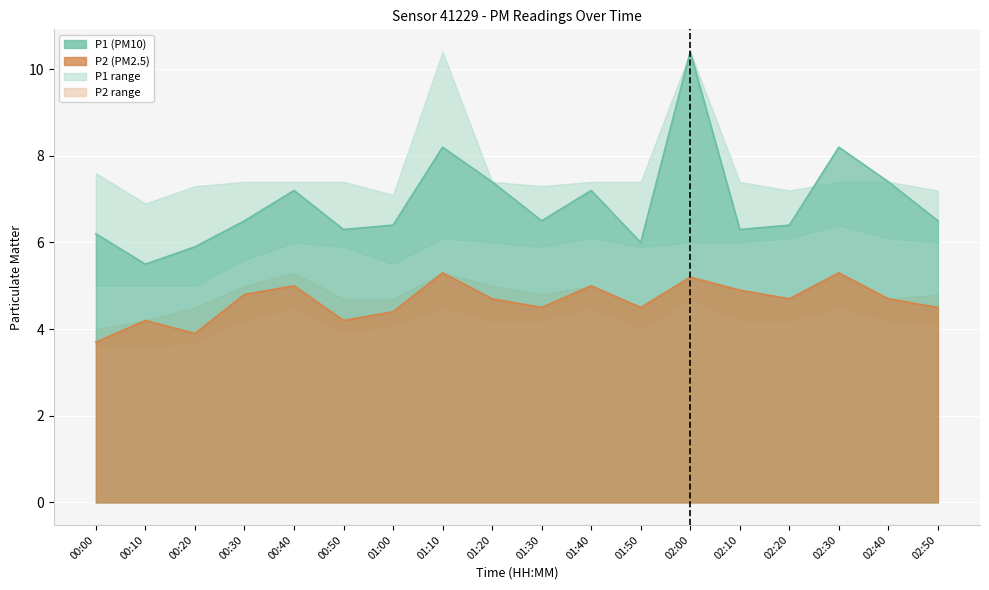

At 01:40, list the series in order from smallest to largest.

P2_lower, P2, P2_upper, P1_lower, P1, P1_upper